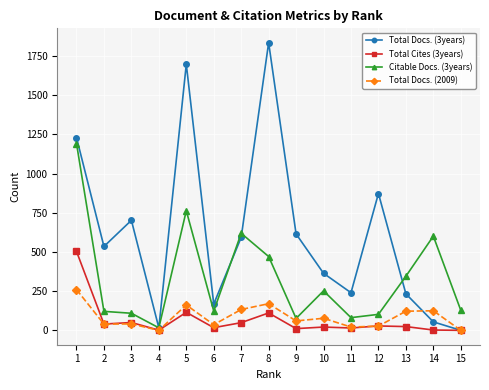

What is the difference between the highest and lowest values at 13?

321